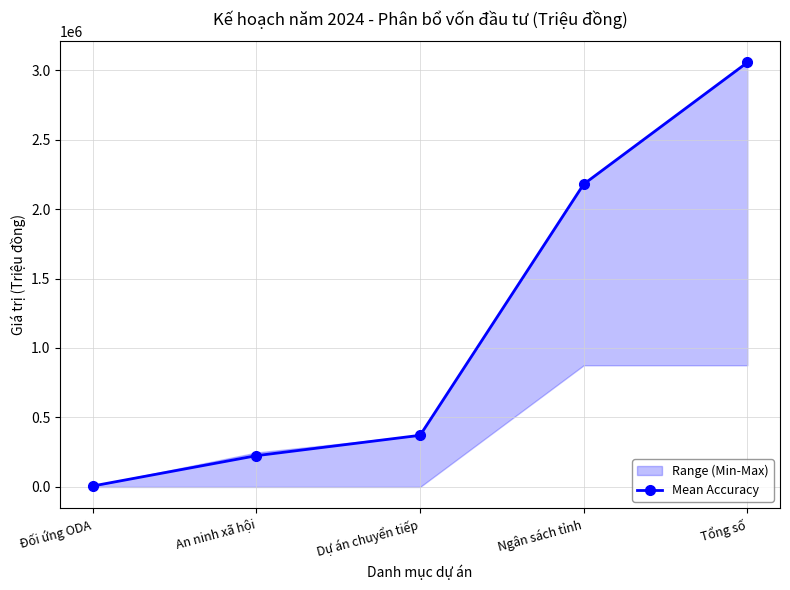

Is it true that the value at Tổng số is 3054548.0?

True